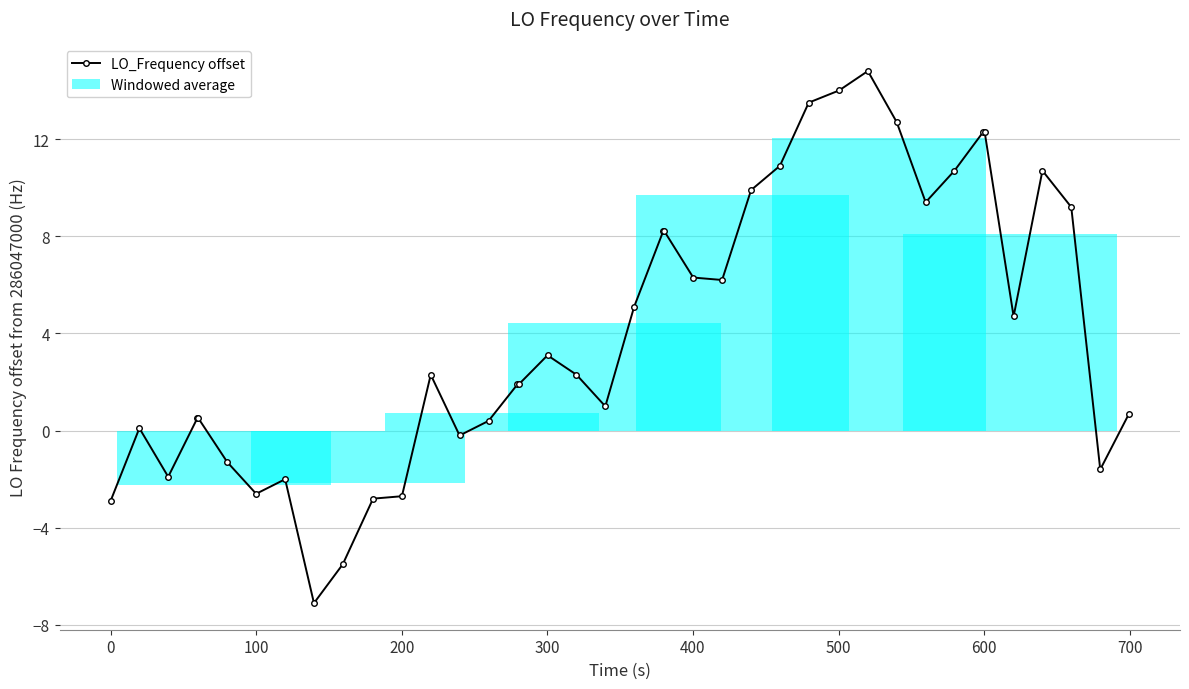

What is the sum of all Windowed average values?

30.6